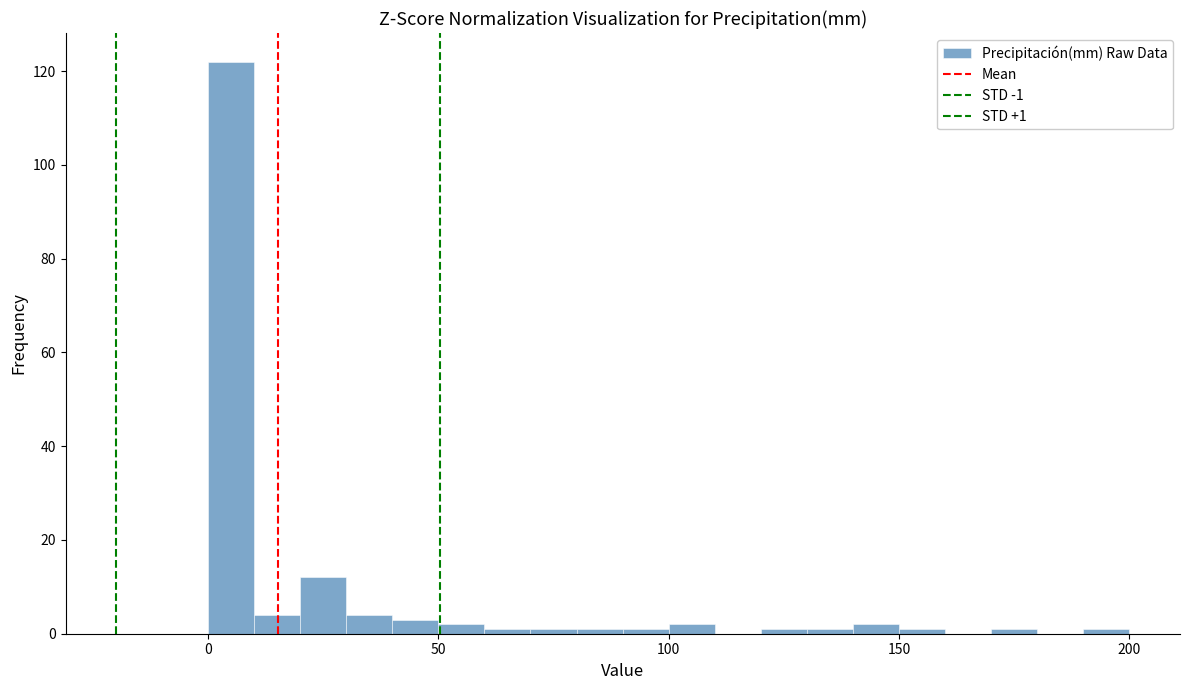

Read against the x-axis, roughly where is the centre of the tallest bar?

5